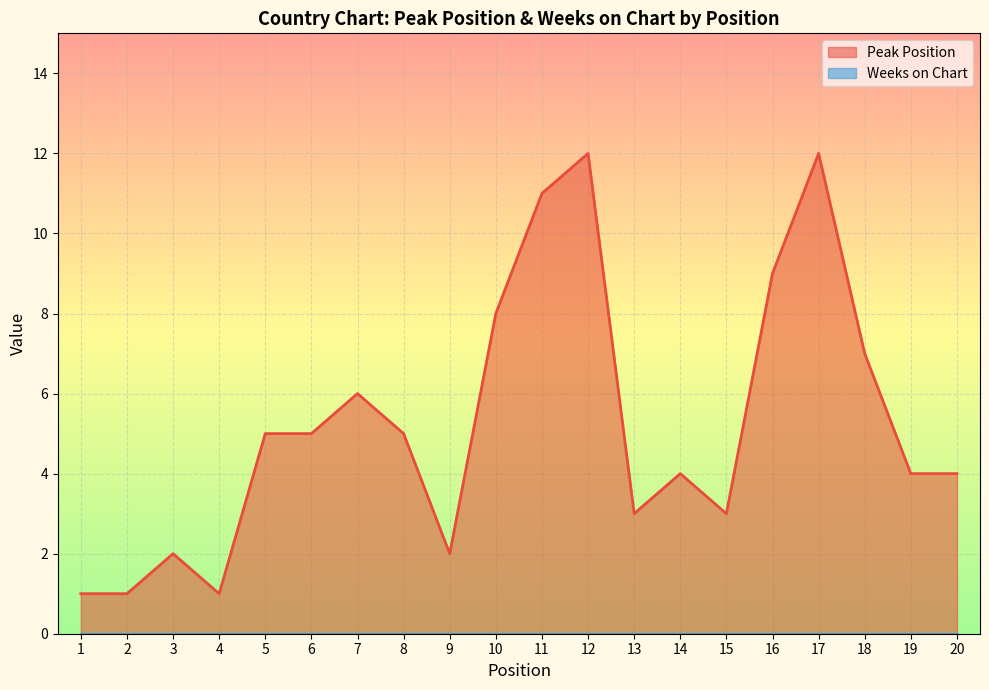

At which category does the data reach its first local valley?

4